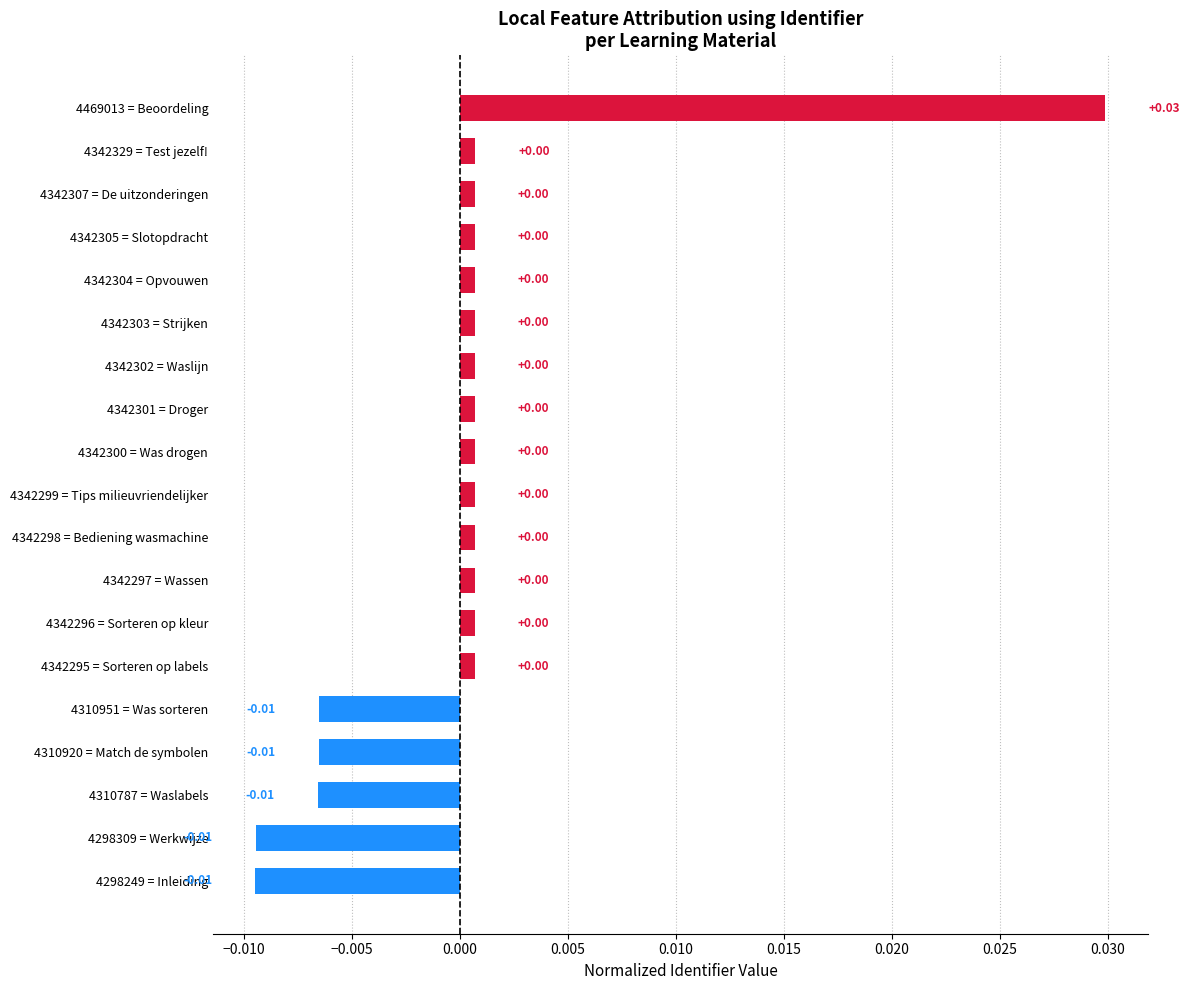

Which has a higher value, 4342297 = Wassen or 4310920 = Match de symbolen?

4342297 = Wassen